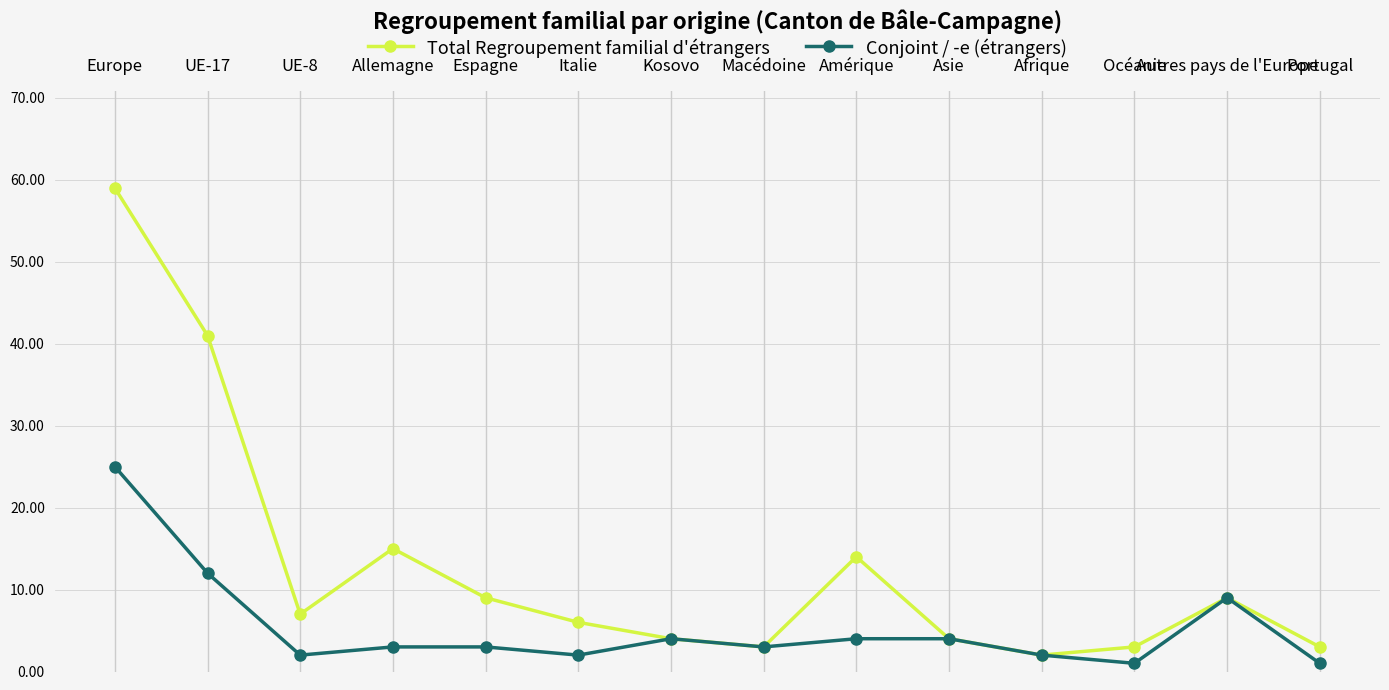

Is it true that Total Regroupement familial d'étrangers equals 4 at Asie?

True